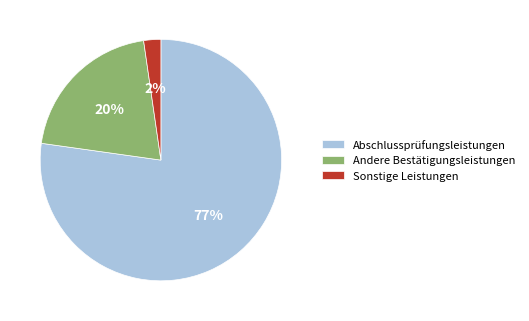

Is it true that Abschlussprüfungsleistungen is 77% of the pie?

True